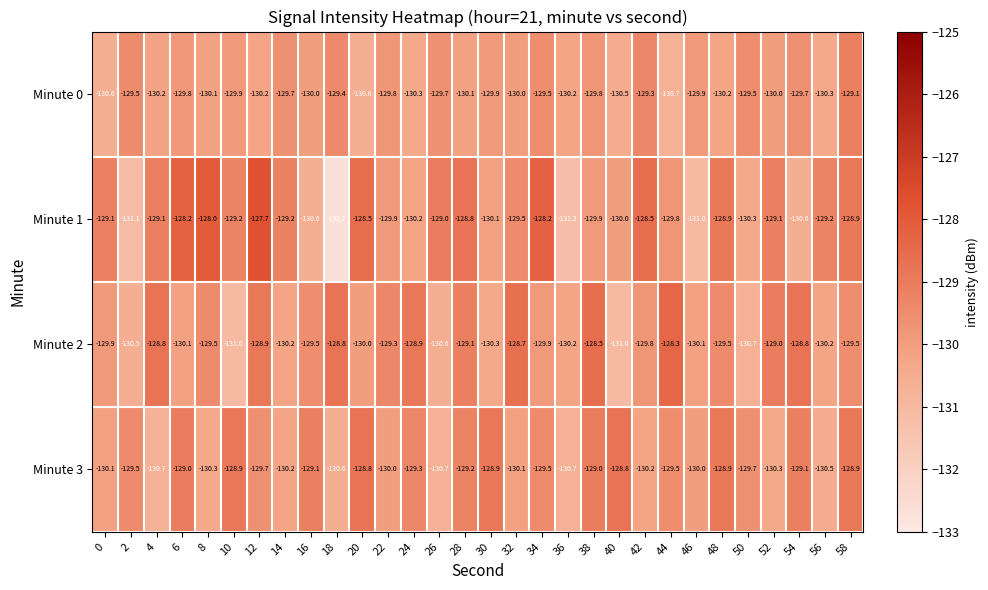

The Minute 0 series shows -130.7 at 44. True or false?

True